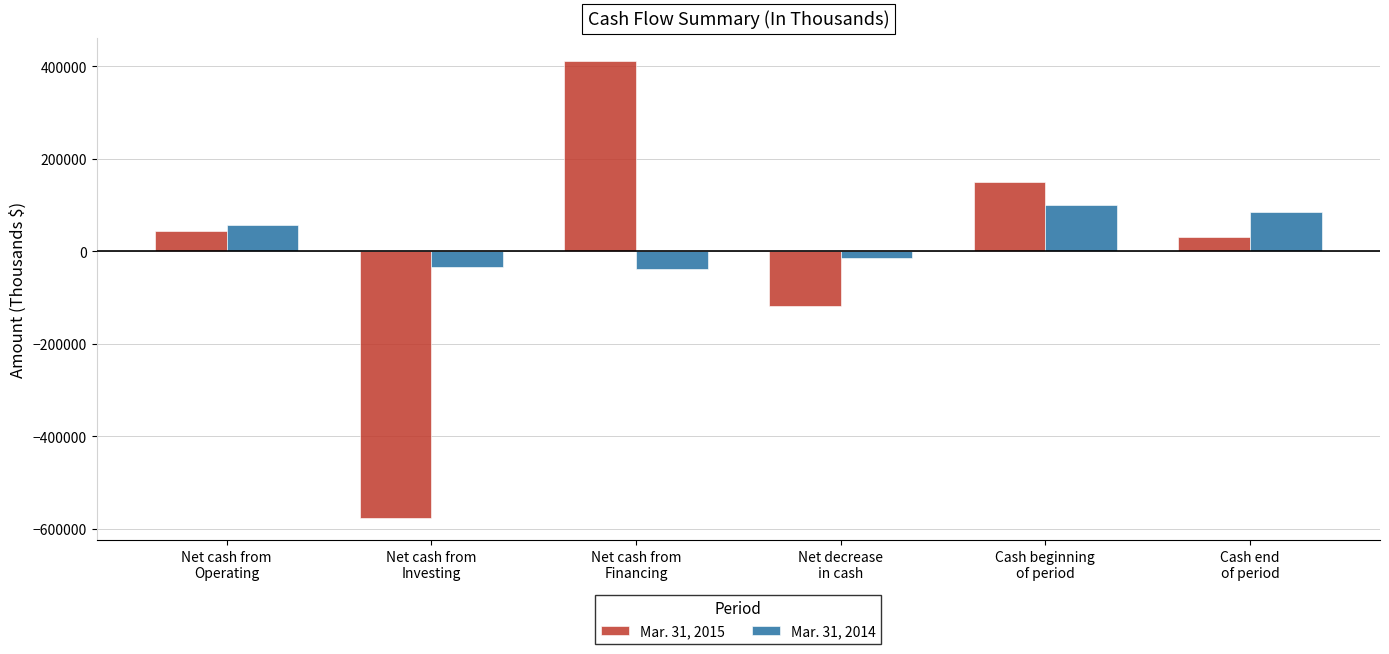

Which category has the lowest value across all series?

Net cash from
Investing